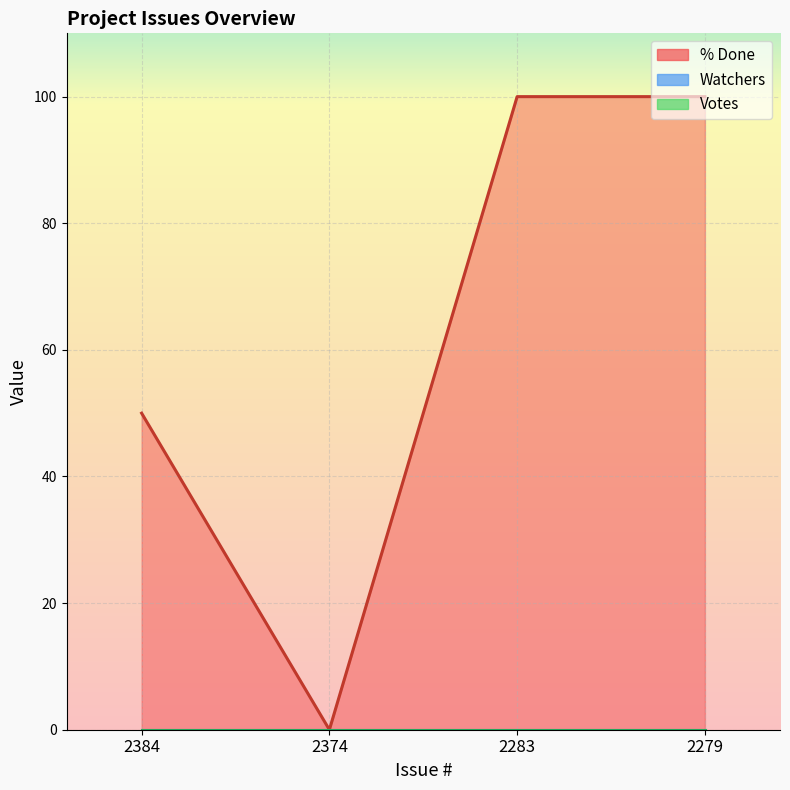

Which series has the largest total across all categories?

% Done